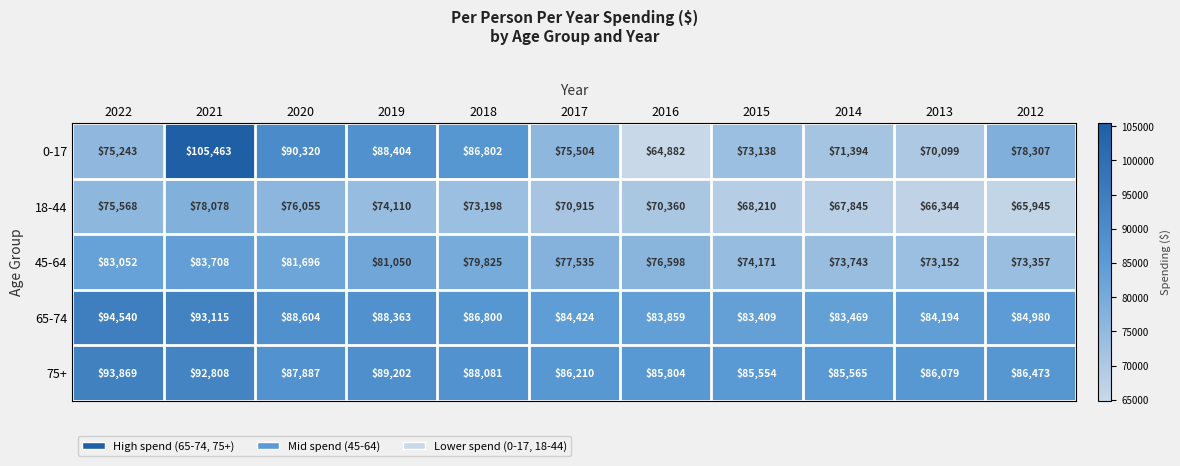

What is the sum of the 75+ values at 2014 and 2017?

171775